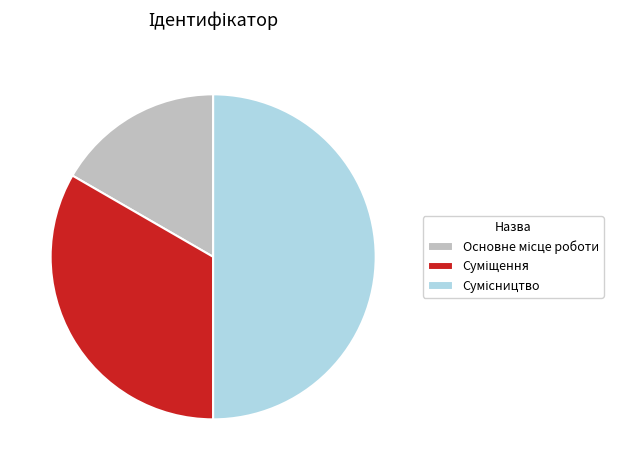

Rank the categories by value from lowest to highest.

Основне місце роботи, Суміщення, Сумісництво